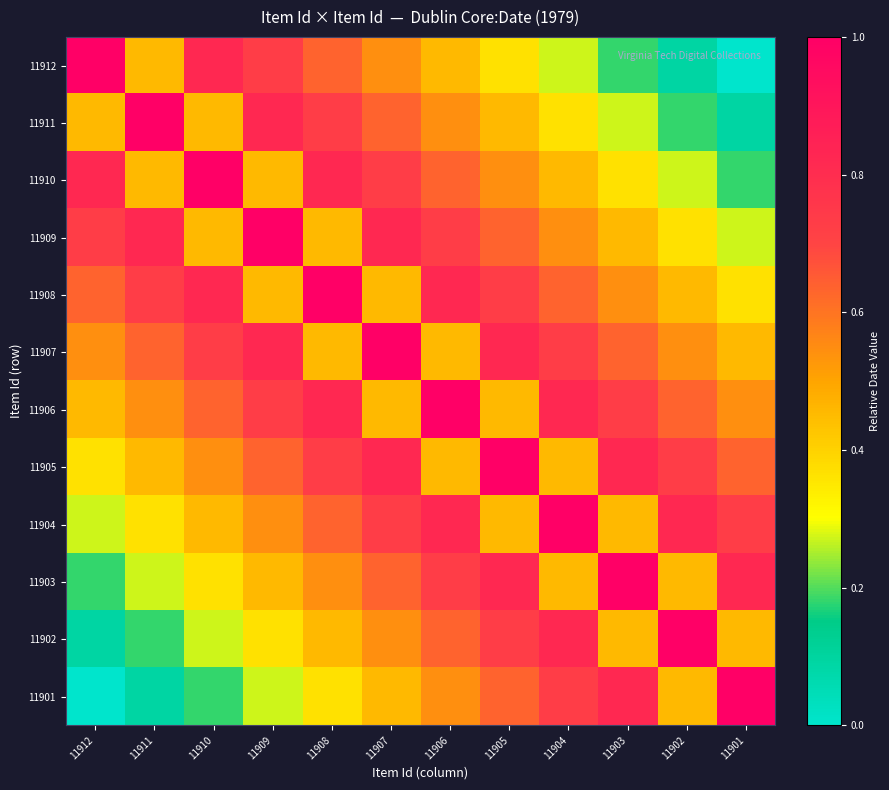

Reading left to right, what are all the values shown in this chart?

11912: 11912=1.0	11911=0.5	11910=0.8	11909=0.7	11908=0.6	11907=0.5	11906=0.5	11905=0.4	11904=0.3	11903=0.2	11902=0.1	11901=0.0
11911: 11912=0.5	11911=1.0	11910=0.5	11909=0.8	11908=0.7	11907=0.6	11906=0.5	11905=0.5	11904=0.4	11903=0.3	11902=0.2	11901=0.1
11910: 11912=0.8	11911=0.5	11910=1.0	11909=0.5	11908=0.8	11907=0.7	11906=0.6	11905=0.5	11904=0.5	11903=0.4	11902=0.3	11901=0.2
11909: 11912=0.7	11911=0.8	11910=0.5	11909=1.0	11908=0.5	11907=0.8	11906=0.7	11905=0.6	11904=0.5	11903=0.5	11902=0.4	11901=0.3
11908: 11912=0.6	11911=0.7	11910=0.8	11909=0.5	11908=1.0	11907=0.5	11906=0.8	11905=0.7	11904=0.6	11903=0.5	11902=0.5	11901=0.4
11907: 11912=0.5	11911=0.6	11910=0.7	11909=0.8	11908=0.5	11907=1.0	11906=0.5	11905=0.8	11904=0.7	11903=0.6	11902=0.5	11901=0.5
11906: 11912=0.5	11911=0.5	11910=0.6	11909=0.7	11908=0.8	11907=0.5	11906=1.0	11905=0.5	11904=0.8	11903=0.7	11902=0.6	11901=0.5
11905: 11912=0.4	11911=0.5	11910=0.5	11909=0.6	11908=0.7	11907=0.8	11906=0.5	11905=1.0	11904=0.5	11903=0.8	11902=0.7	11901=0.6
11904: 11912=0.3	11911=0.4	11910=0.5	11909=0.5	11908=0.6	11907=0.7	11906=0.8	11905=0.5	11904=1.0	11903=0.5	11902=0.8	11901=0.7
11903: 11912=0.2	11911=0.3	11910=0.4	11909=0.5	11908=0.5	11907=0.6	11906=0.7	11905=0.8	11904=0.5	11903=1.0	11902=0.5	11901=0.8
11902: 11912=0.1	11911=0.2	11910=0.3	11909=0.4	11908=0.5	11907=0.5	11906=0.6	11905=0.7	11904=0.8	11903=0.5	11902=1.0	11901=0.5
11901: 11912=0.0	11911=0.1	11910=0.2	11909=0.3	11908=0.4	11907=0.5	11906=0.5	11905=0.6	11904=0.7	11903=0.8	11902=0.5	11901=1.0